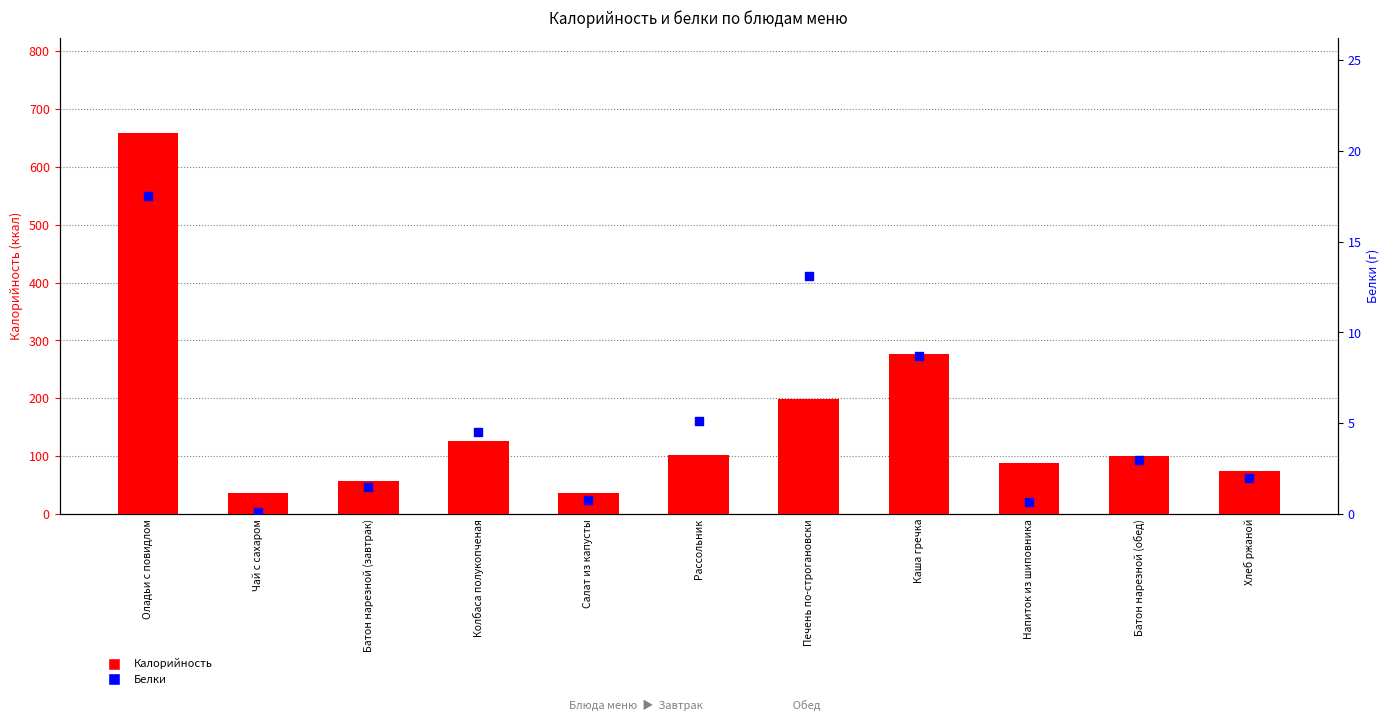

Which series has the largest Y range (max minus min)?

Калорийность